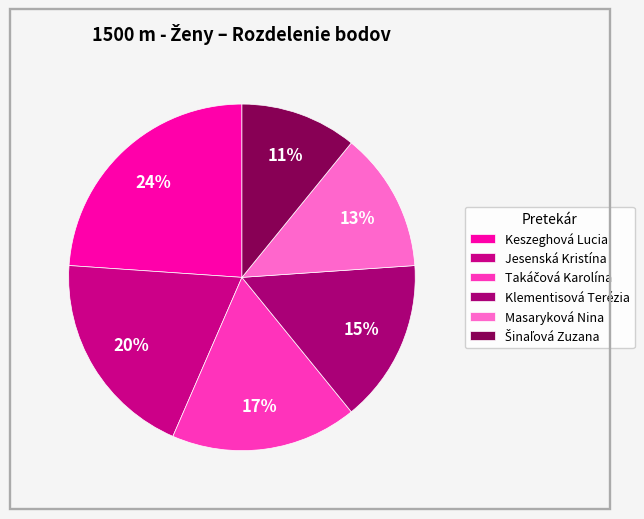

How many segments does this pie chart have?

6